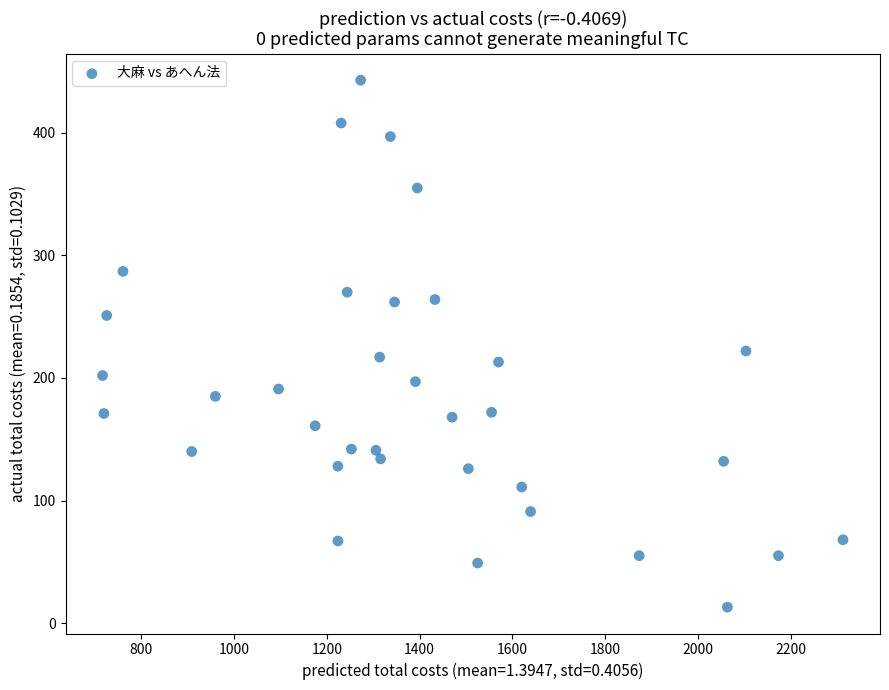

What Y value in the scatter plot is closest to 228?

222